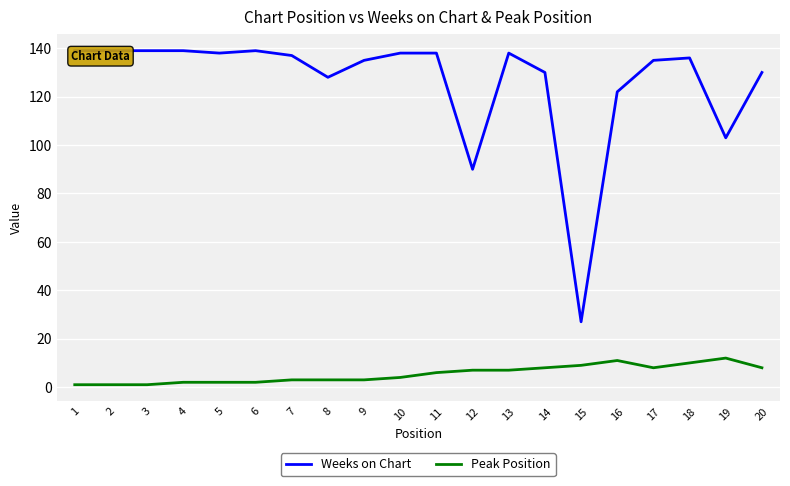

Where is the first local minimum for Weeks on Chart?

5